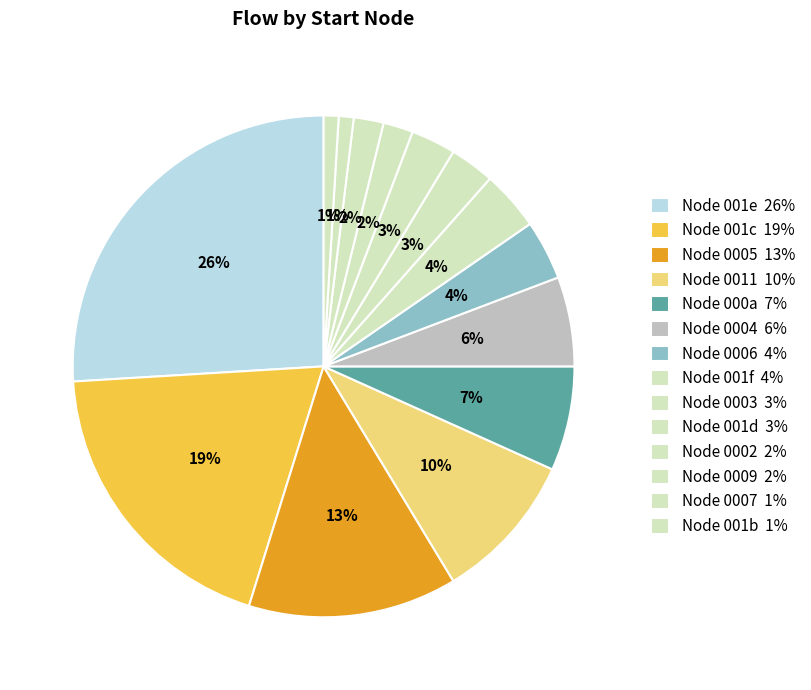

Count the number of slices in the pie.

14